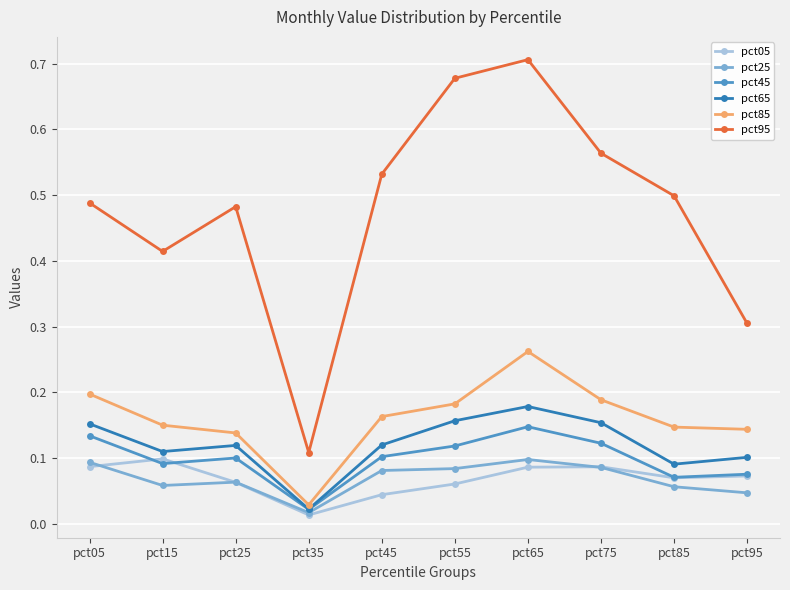

Count the number of categories in the chart.

10